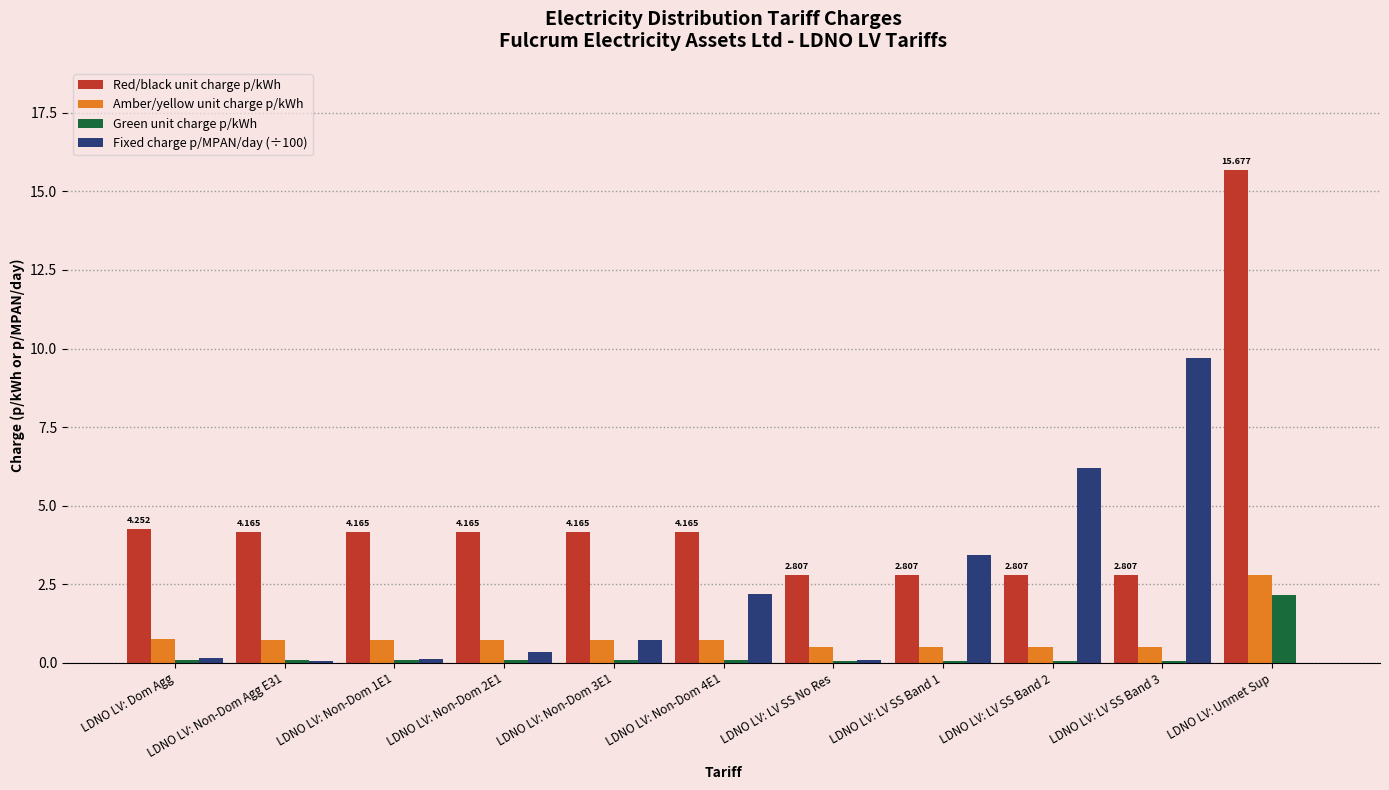

Between LDNO LV: Dom Agg and LDNO LV: Unmet Sup, which series saw the biggest shift?

Red/black unit charge p/kWh